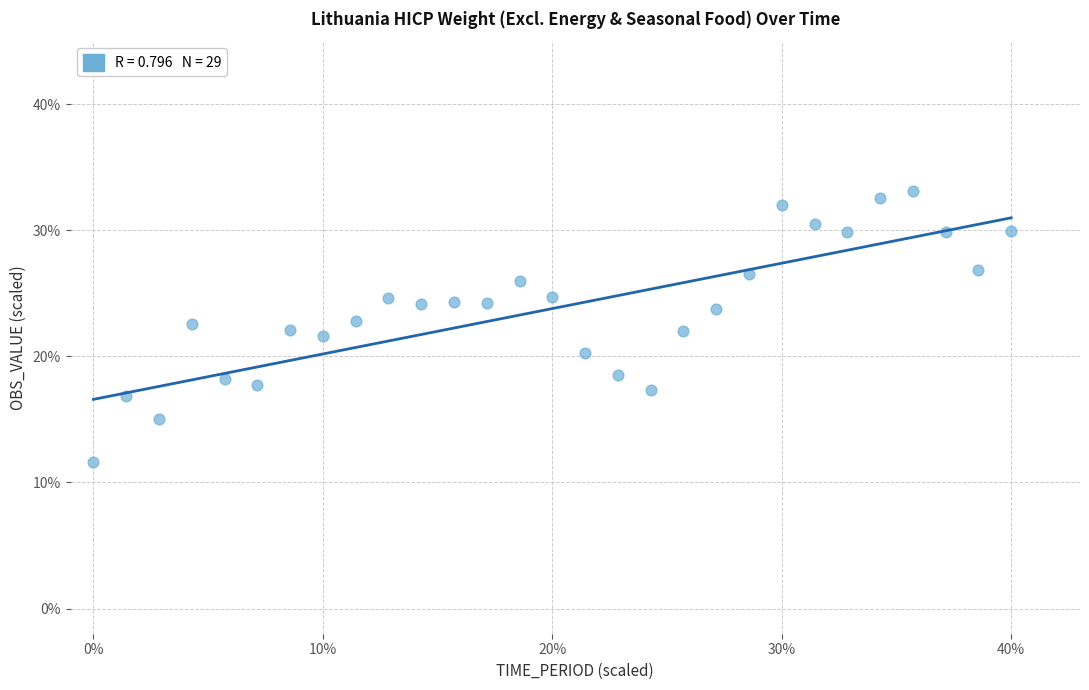

What is the range of X values (max minus min)?

40.0